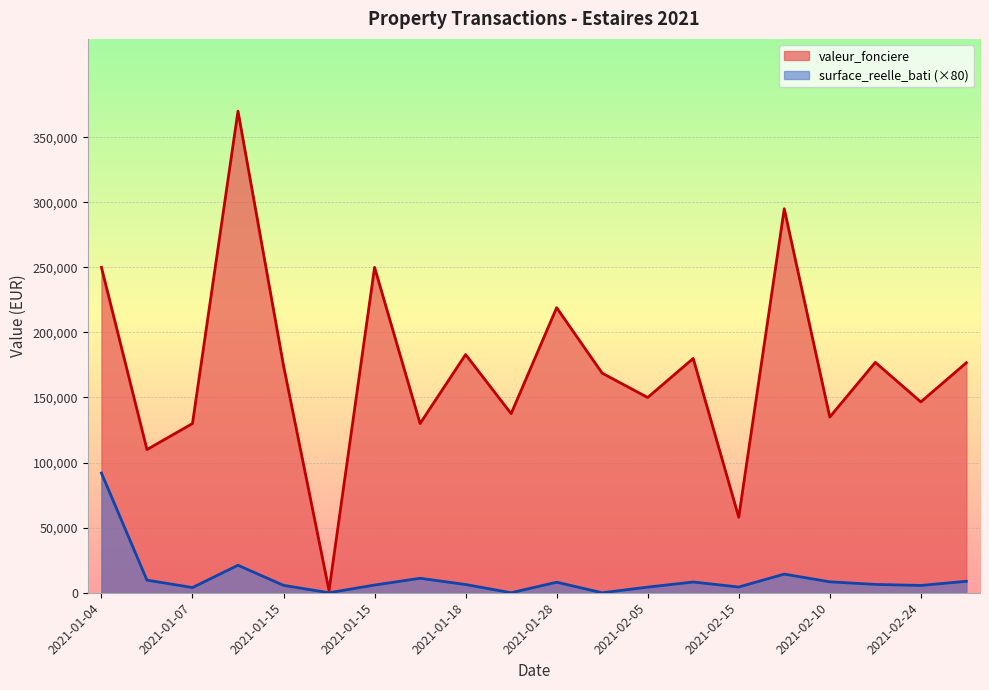

In surface_reelle_bati, how many points are higher than both neighbors (excluding endpoints)?

5